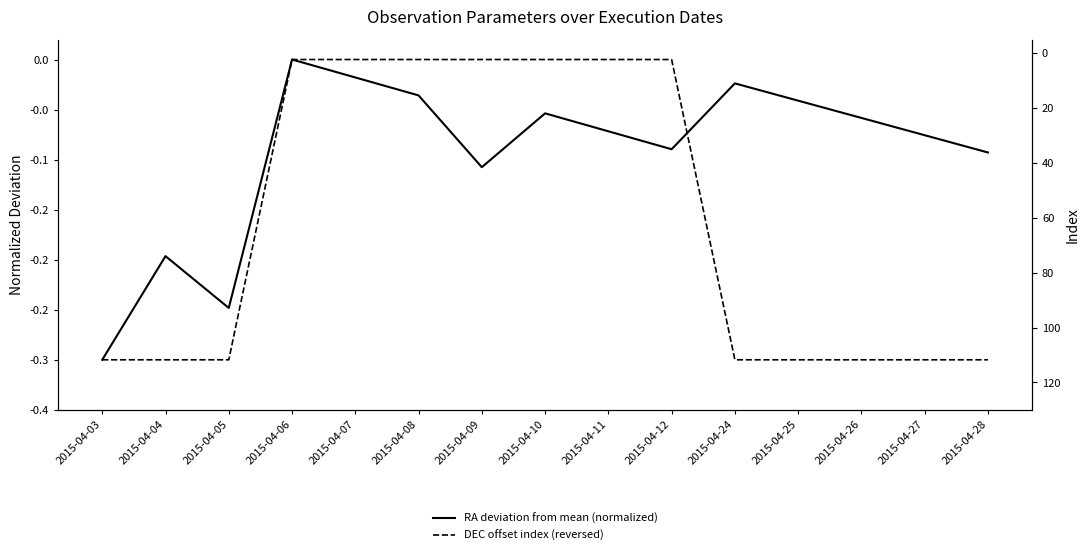

How many intersections are there between RA deviation from mean (normalized) and DEC offset index (reversed)?

2